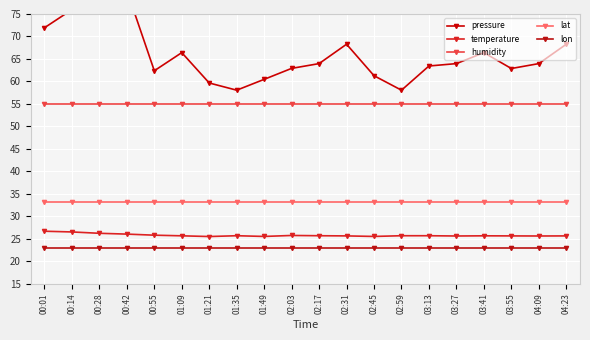

What is the label of the 11th point from the left?

02:17